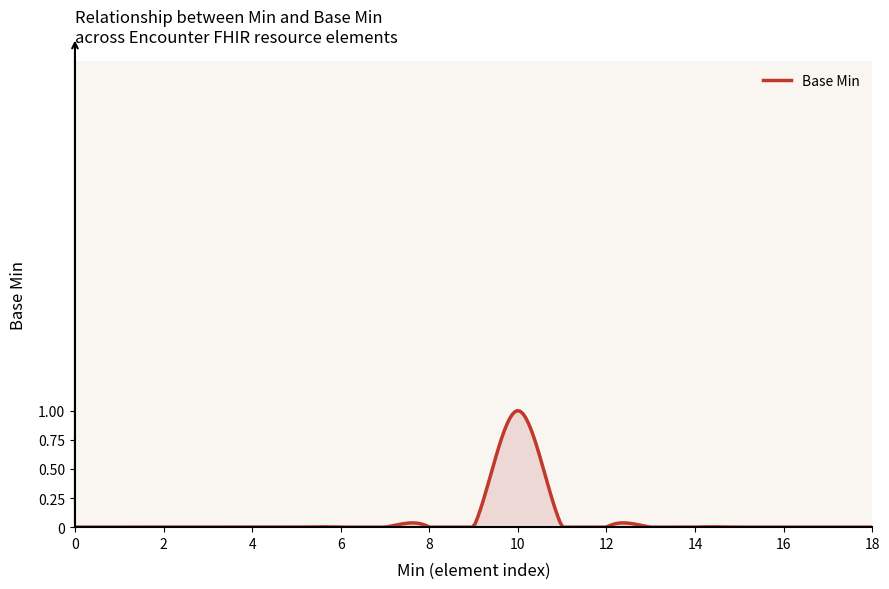

What is the maximum value shown in the chart?

1.0